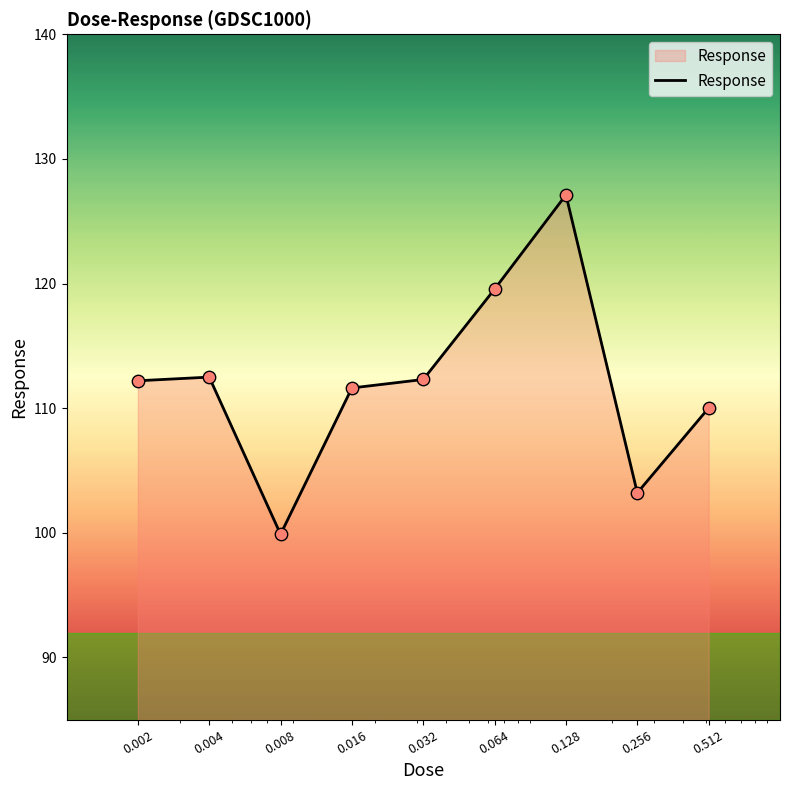

What is the smallest value displayed?

99.9